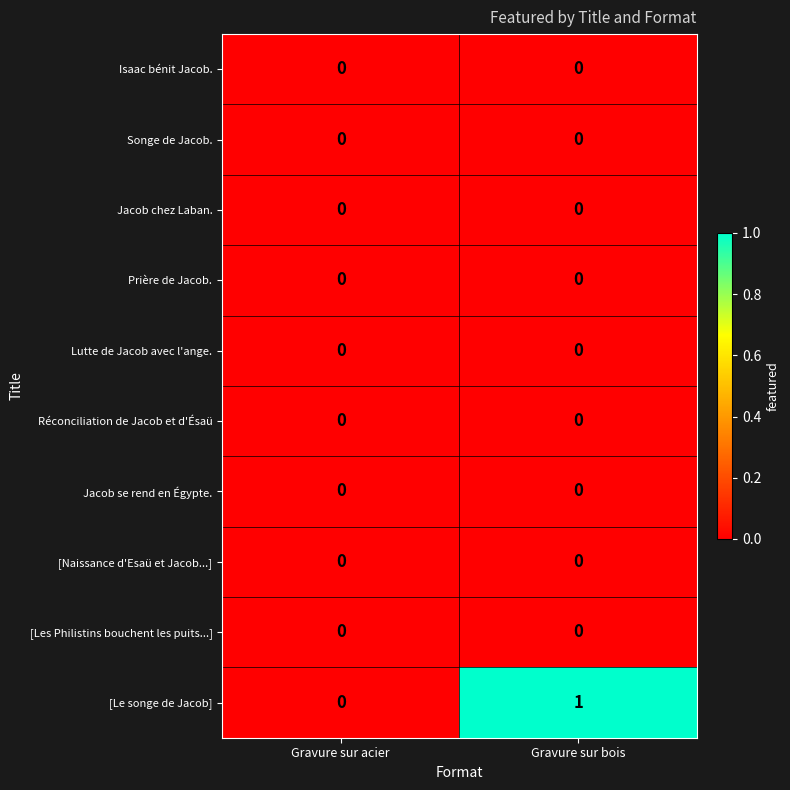

Which series has the widest spread of values?

[Le songe de Jacob]